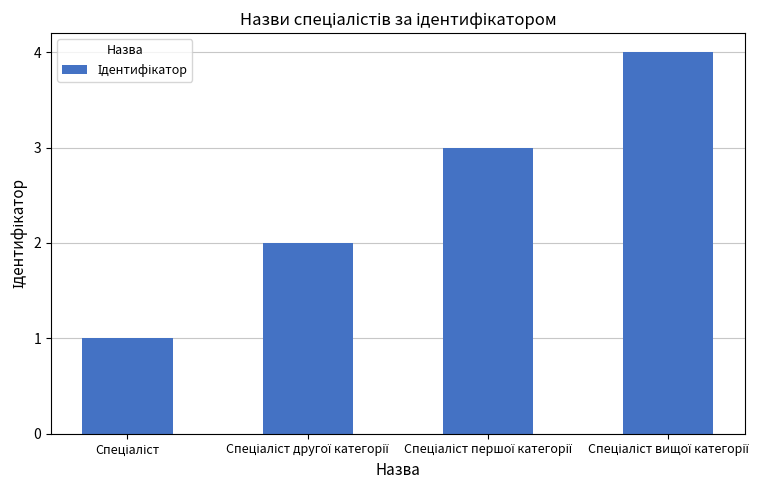

What is the sum of all values?

10